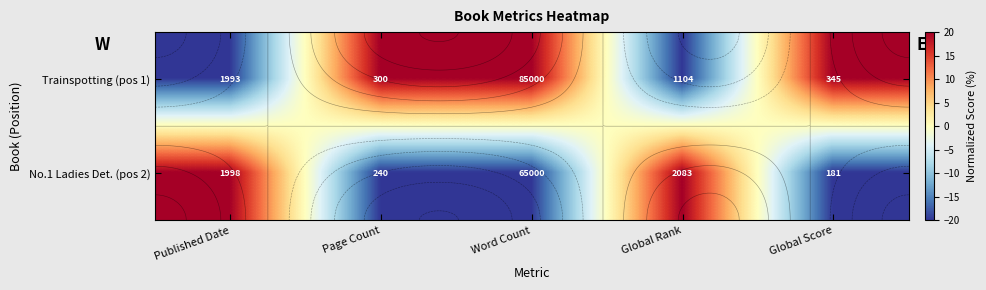

Between Published Date and Page Count, which series saw the biggest shift?

Trainspotting (pos 1)